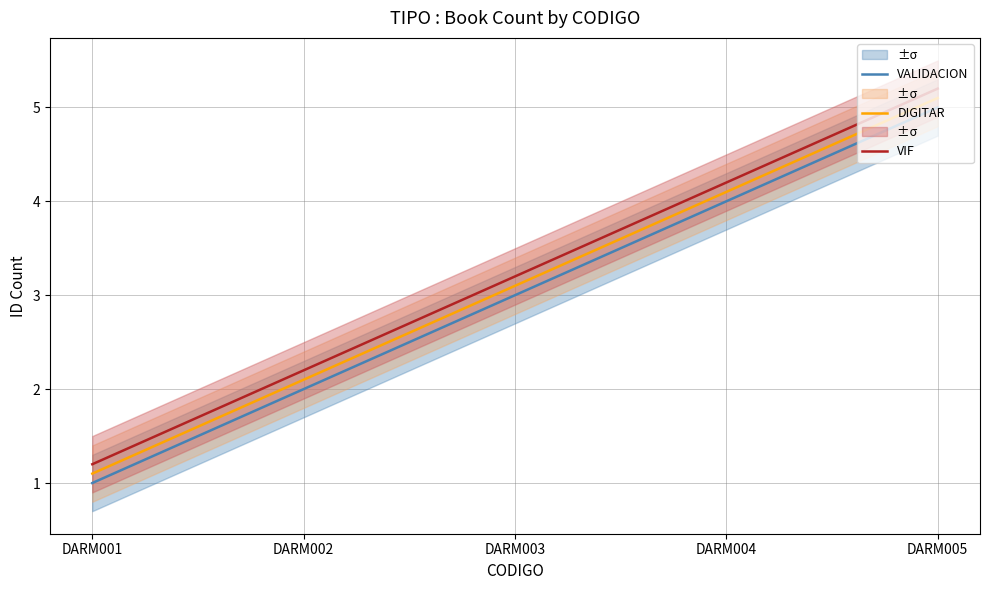

How many lines are shown in the chart?

3